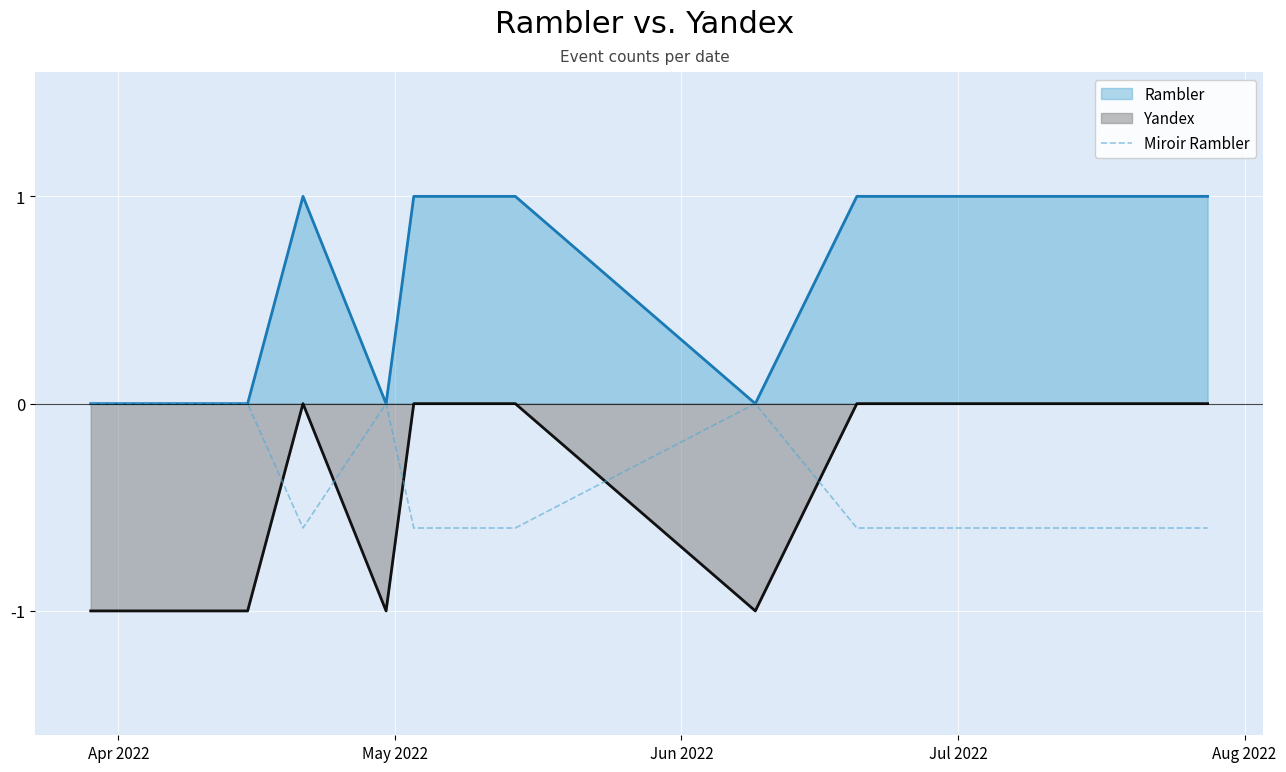

What is the minimum value for Yandex?

-1.0